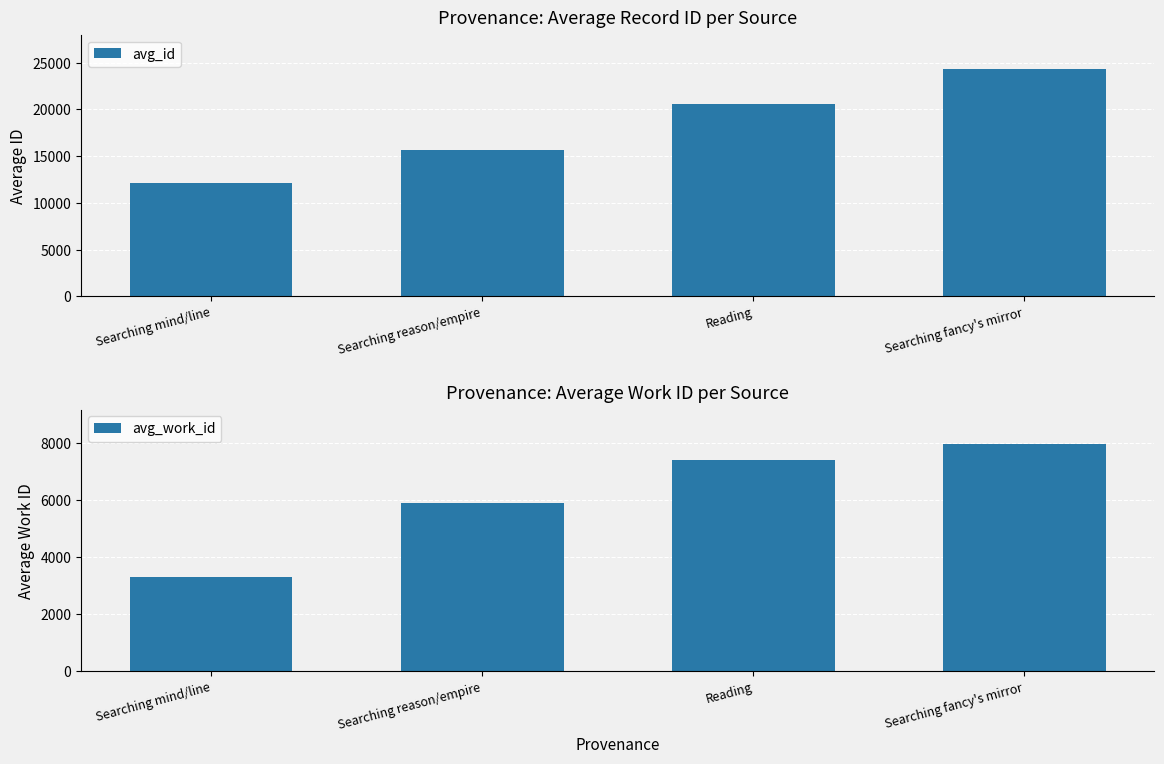

How many values in the avg_id series exceed 20623?

2